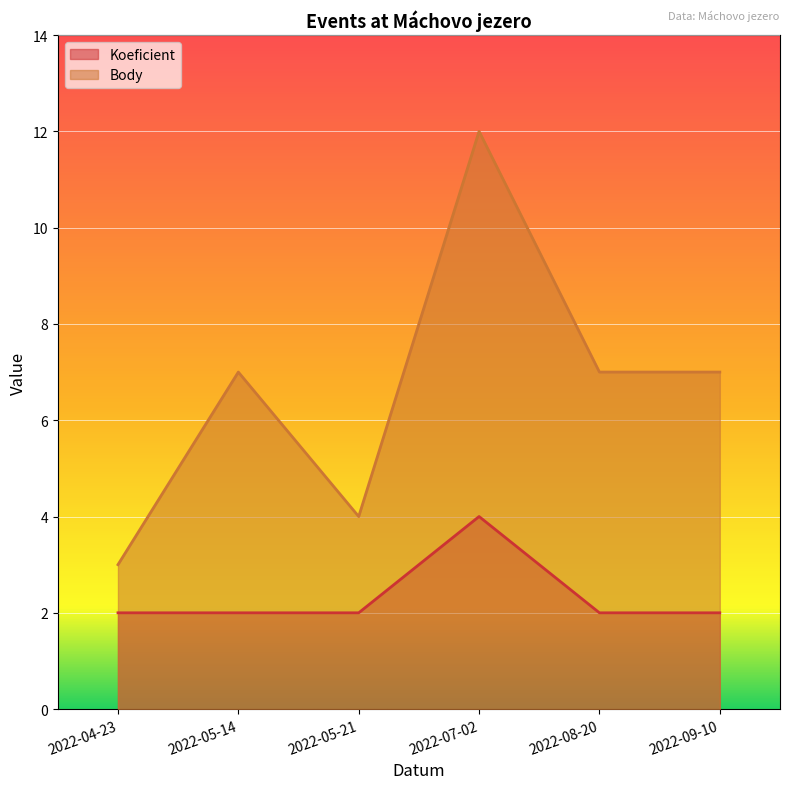

What is the total value across all series at 2022-05-14?

9